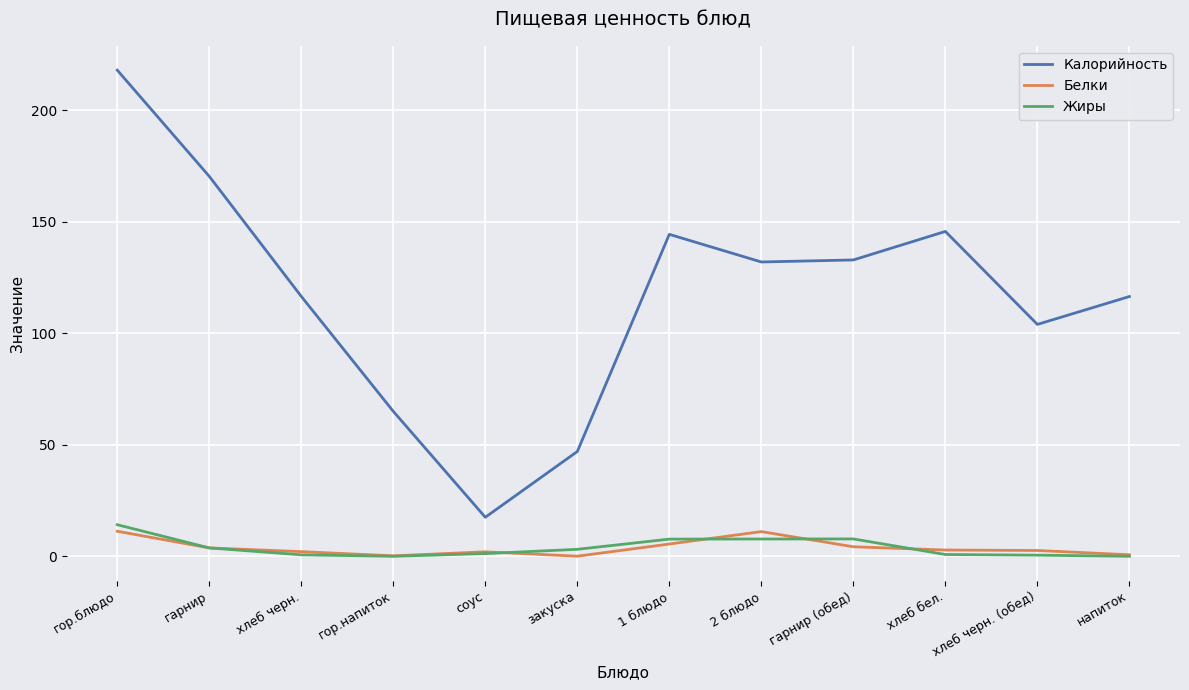

At which category is the sum across all series the highest?

гор.блюдо